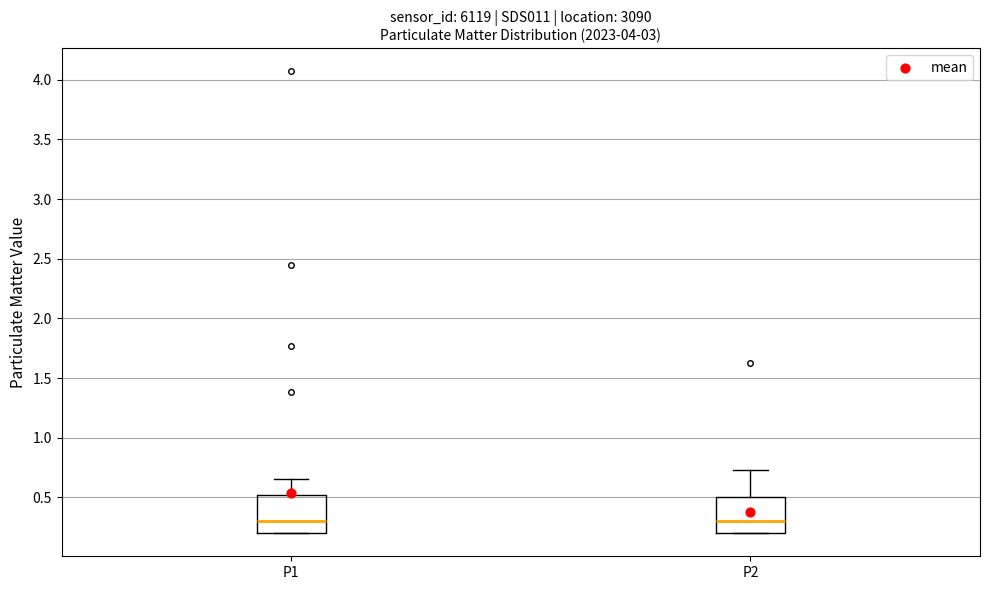

Where does the median line of the box for P1 sit on the y-axis? The values are not printed on the chart, so give them approximately, as read against the axis.

0.30